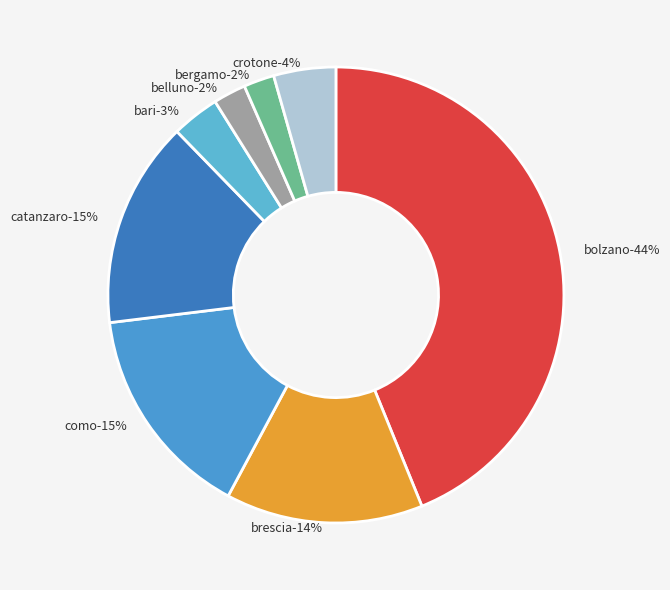

Count the number of slices in the pie.

8